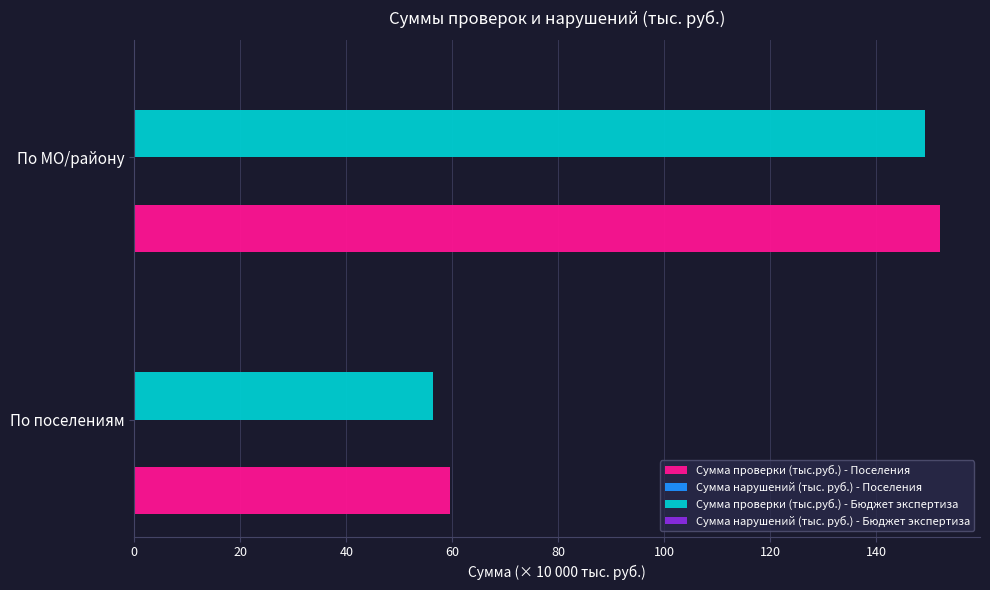

What is the highest value of the Сумма проверки (тыс.руб.) - Поселения series?

152.0